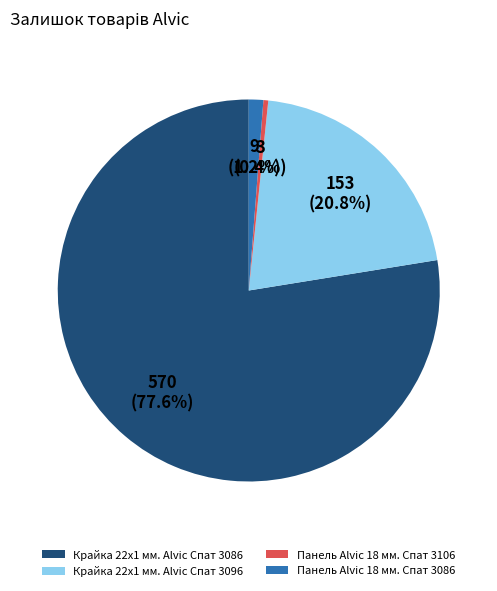

Between Крайка 22x1 мм. Alvic Спат 3086 and Панель Alvic 18 мм. Спат 3106, which is larger?

Крайка 22x1 мм. Alvic Спат 3086